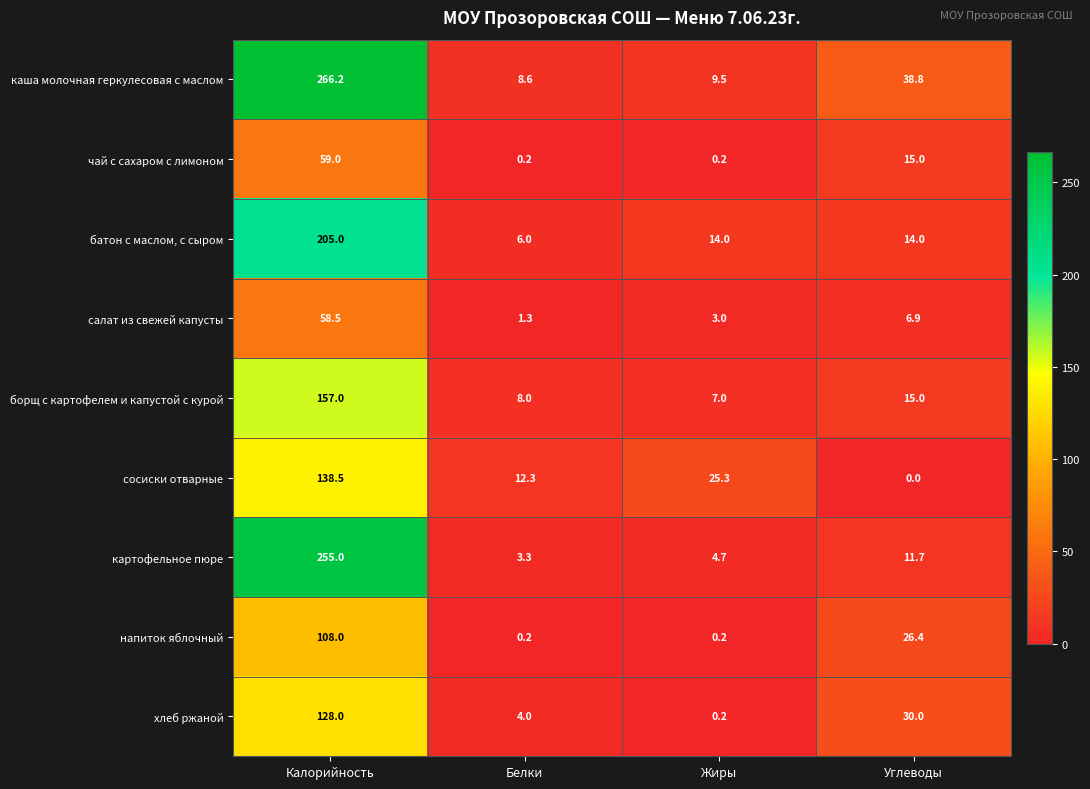

The value of каша молочная геркулесовая с маслом at Жиры is 9.5. True or false?

True